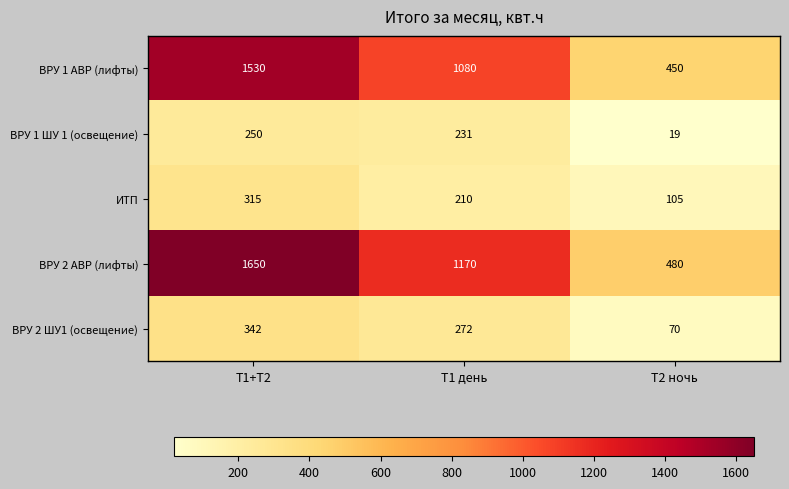

The ВРУ 2 АВР (лифты) series shows 699 at Т1 день. True or false?

False